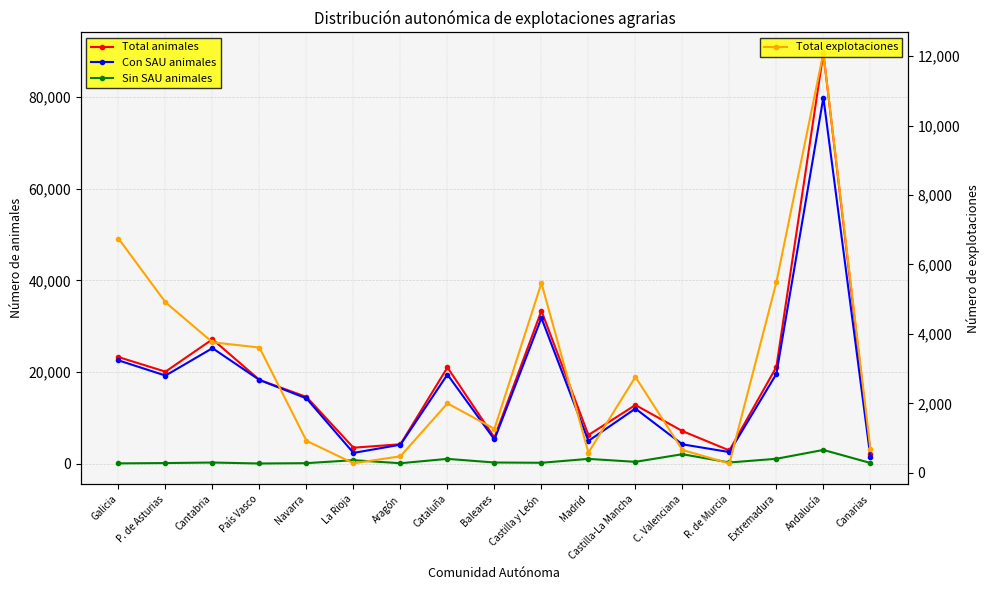

Reading left to right, list all the values displayed in this chart.

Total animales: Galicia=23237	P. de Asturias=20059	Cantabria=27126	País Vasco=18253	Navarra=14542	La Rioja=3457	Aragón=4208	Cataluña=20981	Baleares=5675	Castilla y León=33330	Madrid=6221	Castilla-La Mancha=12780	C. Valenciana=7088	R. de Murcia=2854	Extremadura=21093	Andalucía=89641	Canarias=2177
Con SAU animales: Galicia=22522	P. de Asturias=19204	Cantabria=25188	País Vasco=18242	Navarra=14225	La Rioja=2322	Aragón=4110	Cataluña=19430	Baleares=5251	Castilla y León=31786	Madrid=4939	Castilla-La Mancha=11991	C. Valenciana=4193	R. de Murcia=2502	Extremadura=19563	Andalucía=79904	Canarias=1498
Sin SAU animales: Galicia=38	P. de Asturias=105	Cantabria=218	País Vasco=11	Navarra=82	La Rioja=734	Aragón=68	Cataluña=1020	Baleares=225	Castilla y León=165	Madrid=1015	Castilla-La Mancha=373	C. Valenciana=2038	R. de Murcia=229	Extremadura=1039	Andalucía=2972	Canarias=125
Total explotaciones: Galicia=6747	P. de Asturias=4910	Cantabria=3759	País Vasco=3607	Navarra=922	La Rioja=273	Aragón=475	Cataluña=1999	Baleares=1265	Castilla y León=5464	Madrid=582	Castilla-La Mancha=2761	C. Valenciana=657	R. de Murcia=268	Extremadura=5488	Andalucía=12092	Canarias=694